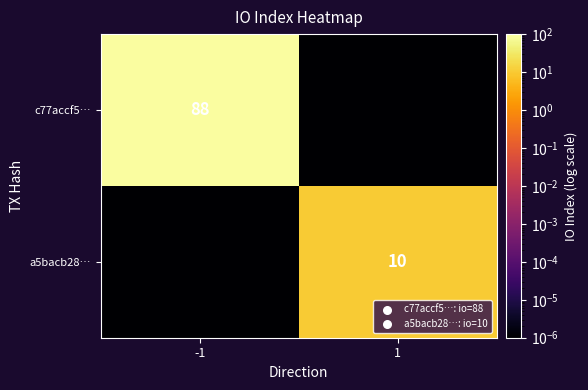

At which category is the sum across all series the highest?

-1